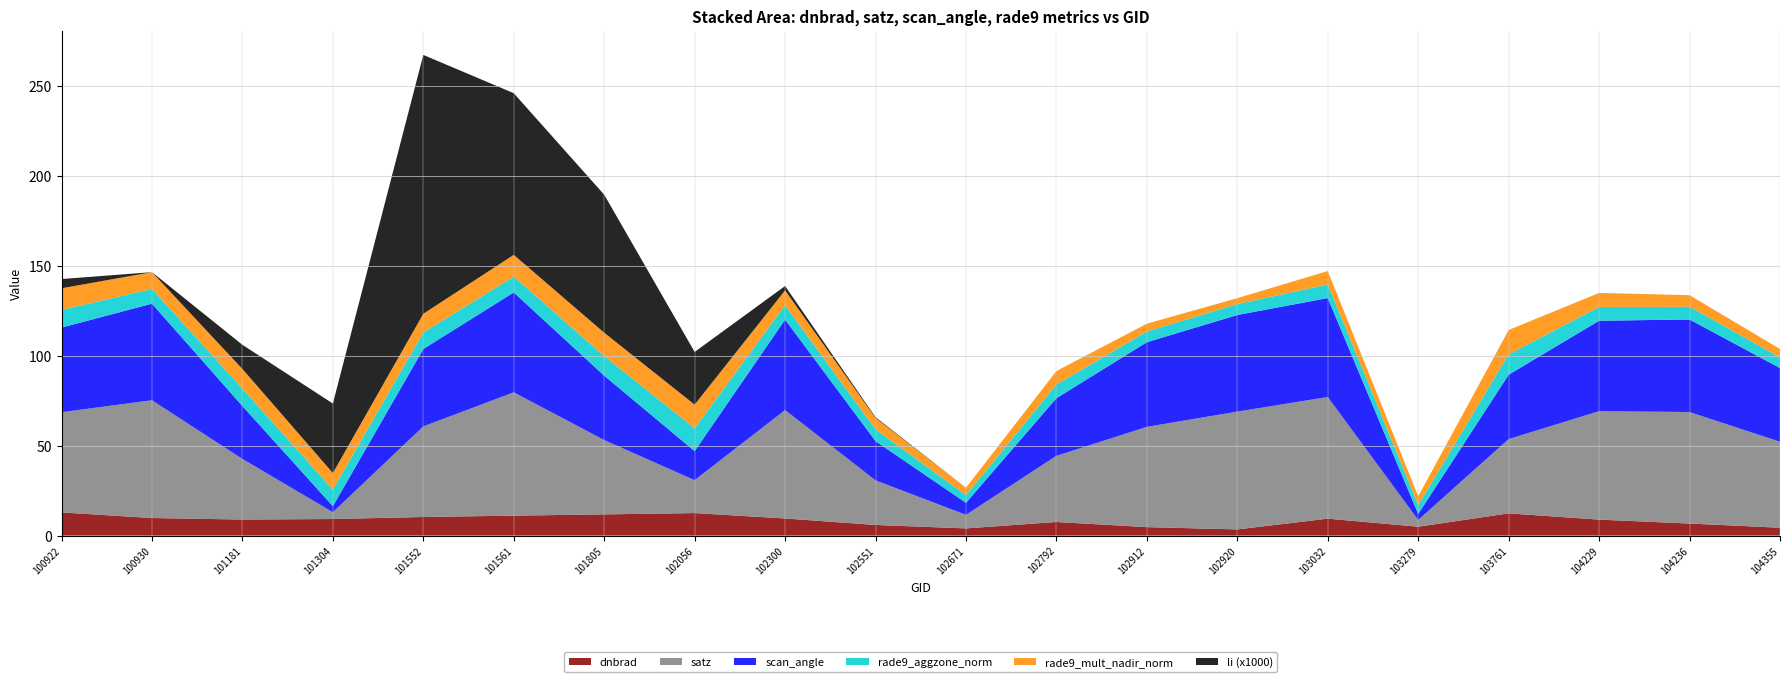

Reading left to right, extract all data points from this chart.

dnbrad: 12.9	9.8	8.9	9.2	10.3	11.1	11.8	12.5	9.5	5.9	4.0	7.6	4.7	3.4	9.4	4.9	12.3	8.9	6.7	4.4
satz: 55.7	65.4	33.7	3.8	50.4	68.5	41.3	18.3	60.3	24.8	7.5	36.8	55.7	65.5	67.6	3.8	41.3	60.3	62.0	47.7
scan_angle: 47.0	53.7	29.4	3.3	43.0	55.5	35.8	16.1	50.2	21.8	6.7	32.0	47.0	53.7	55.0	3.3	35.8	50.3	51.4	41.0
rade9_aggzone_norm: 9.9	8.2	9.7	9.2	9.2	8.8	10.9	12.7	7.9	6.5	4.2	7.6	5.9	6.1	7.5	4.9	11.3	7.7	7.1	5.9
rade9_mult_nadir_norm: 12.0	9.3	10.9	9.2	10.4	12.1	13.0	13.2	8.3	6.3	4.1	7.6	4.4	3.3	7.5	4.9	13.6	7.8	6.4	4.7
li: 0.0	0.0	0.0	0.0	0.1	0.1	0.1	0.0	0.0	0.0	0.0	0.0	0.0	0.0	0.0	0.0	0.0	0.0	0.0	0.0